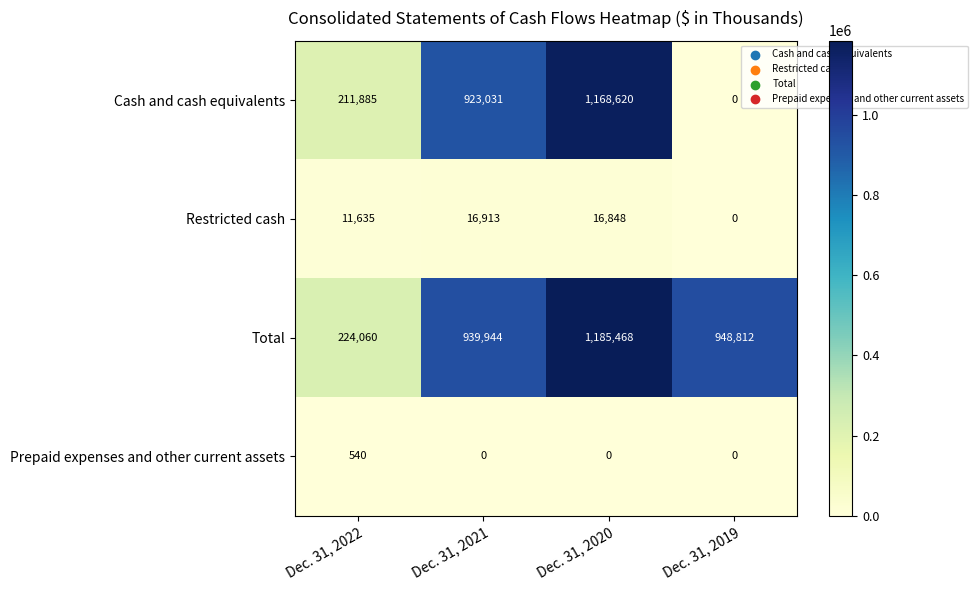

Which series has the largest total across all categories?

Total